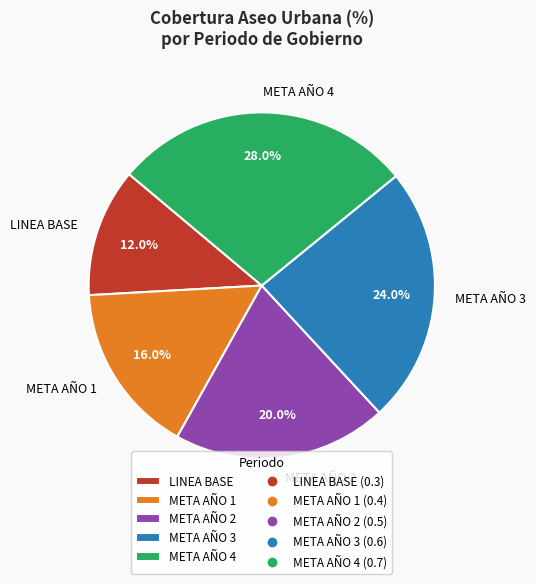

Is META AÑO 3 the majority of the pie?

No